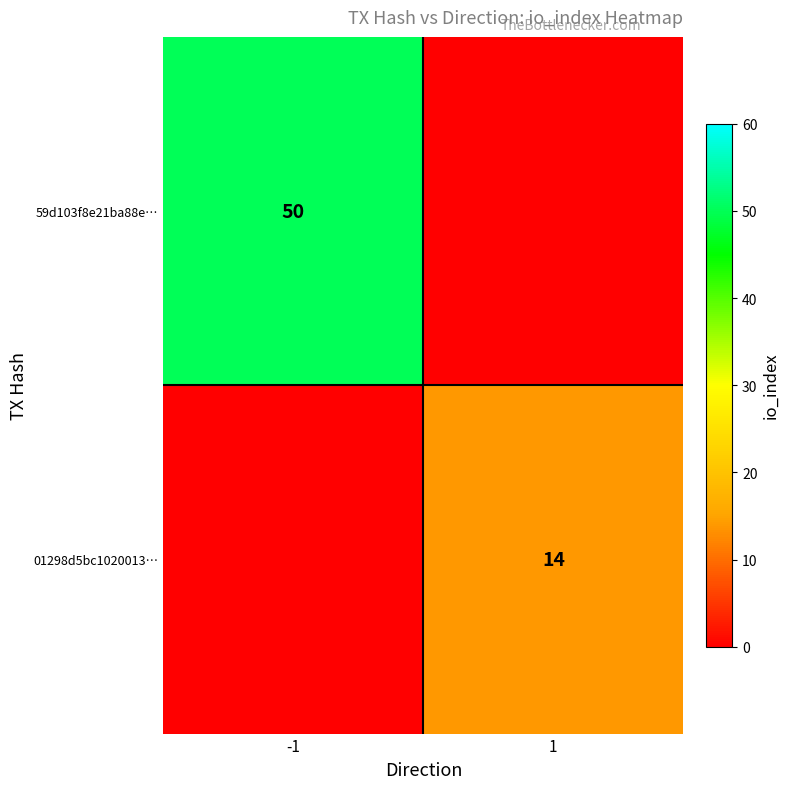

Is it true that 59d103f8e21ba88e… equals 50 at -1?

True